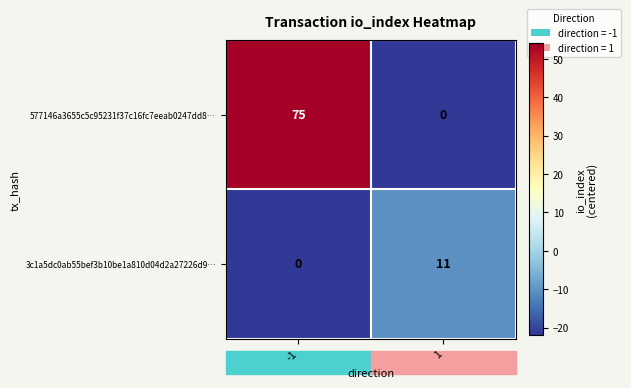

What is the sum of the 3c1a5dc0ab55bef3b10be1a810d04d2a27226d9… values at 1 and -1?

11